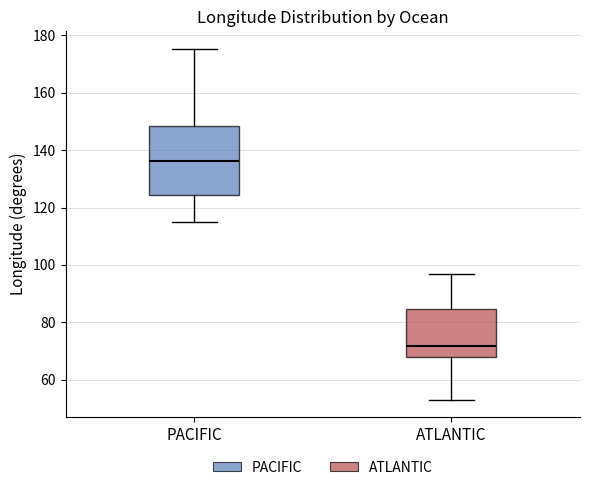

Reading left to right, transcribe this box plot: for each box, give where its median line is, the range the box spans, and where its two whiskers end, as read against the y-axis. The values are not printed on the chart, so give them approximately, as read against the axis.

PACIFIC: median 136, box 124 to 148, whiskers 114 to 176
ATLANTIC: median 72, box 68 to 84, whiskers 54 to 96